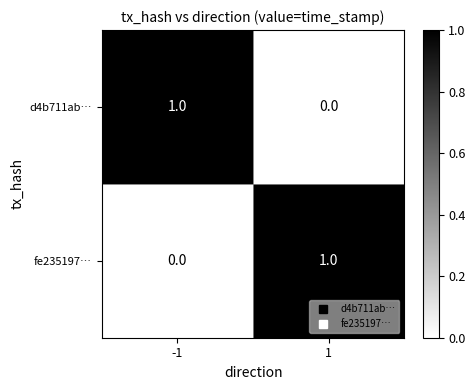

At how many categories does at least one series exceed 0?

2